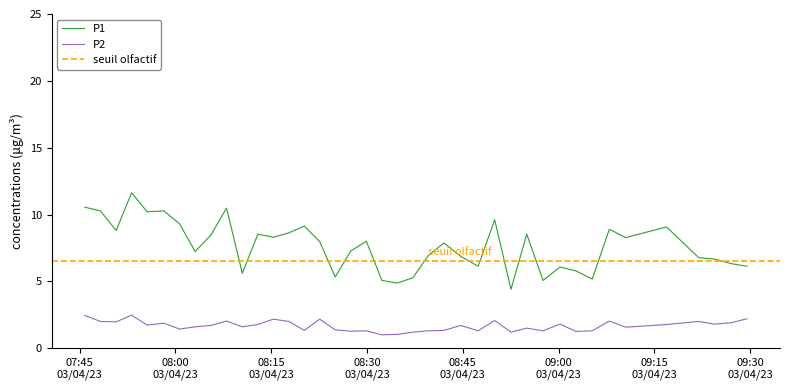

True or false: P2 and P1 intersect in this chart.

False